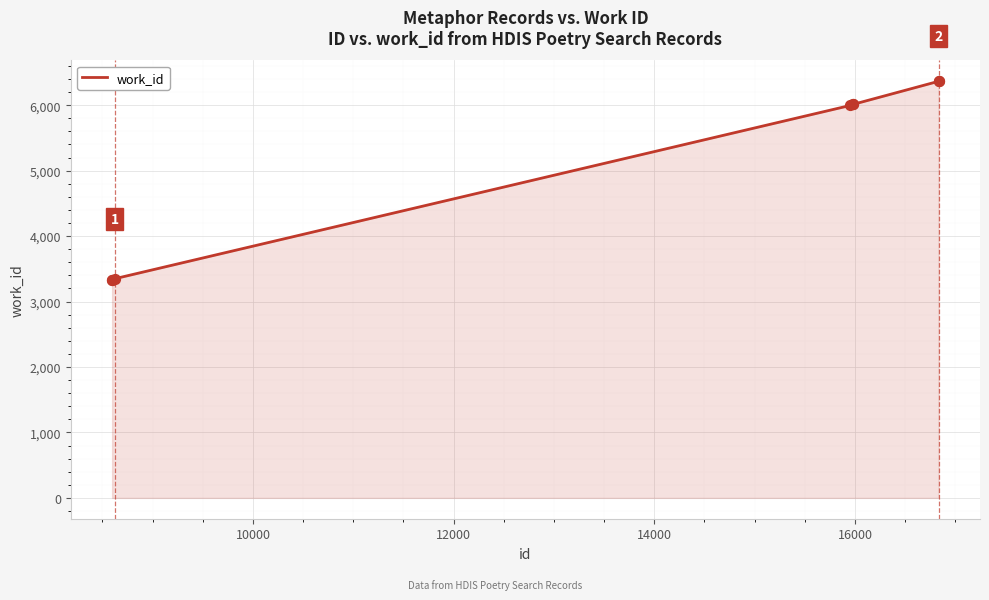

True or false: there are more than 2 points higher than both neighbors.

False